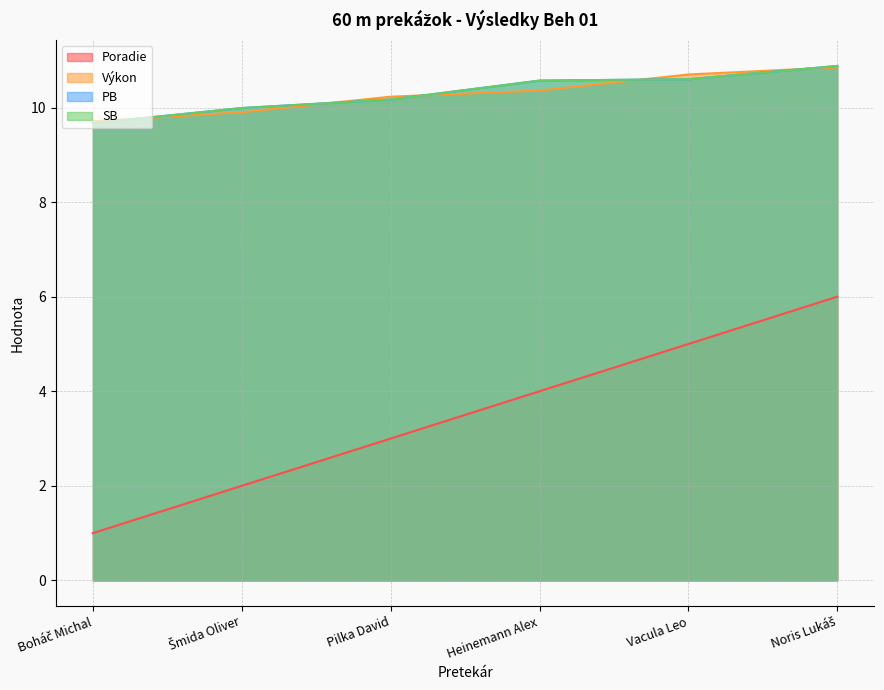

What is the difference between the second highest and minimum values in the Poradie series?

4.0